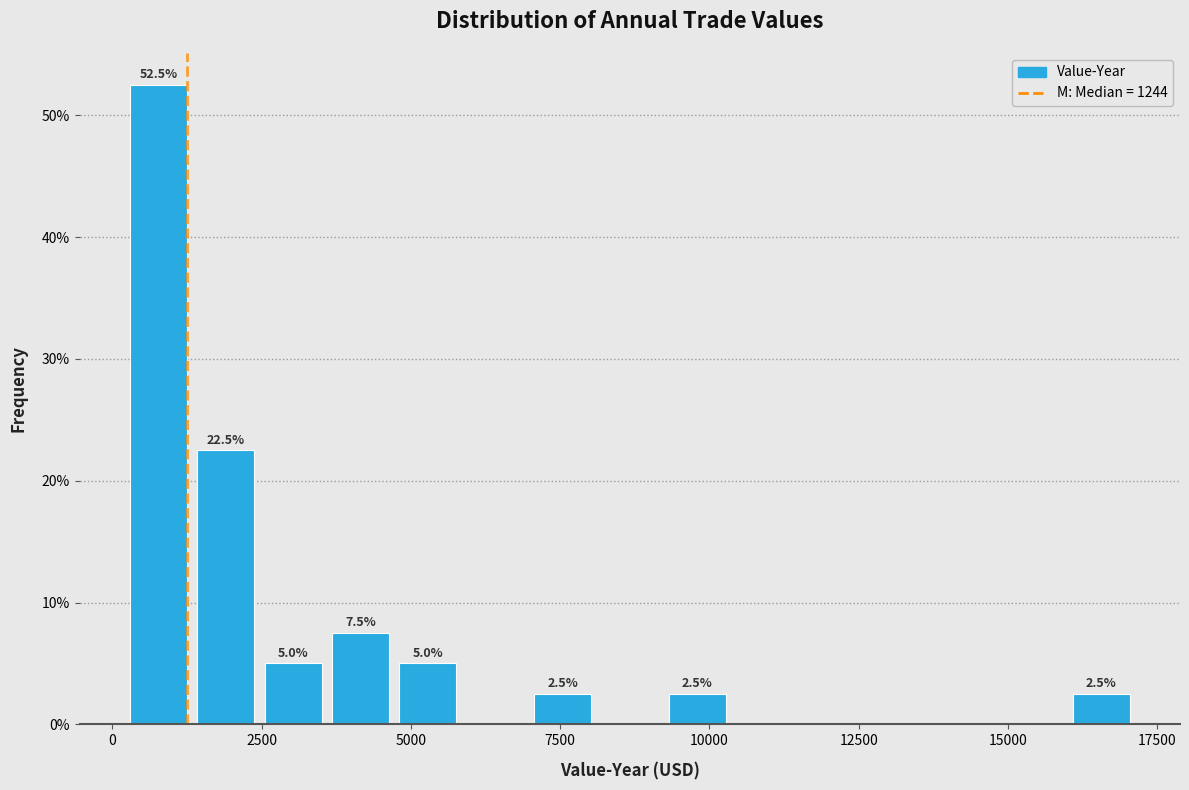

Read against the x-axis, roughly where is the centre of the tallest bar?

1000